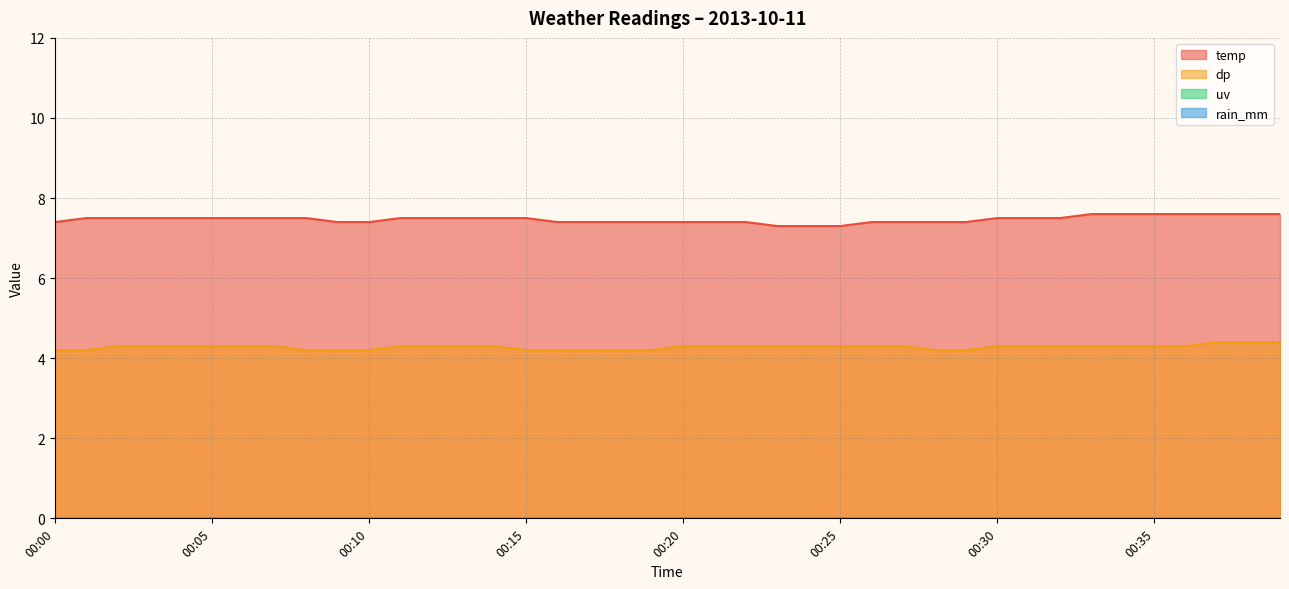

True or false: temp and dp cross at least once.

False